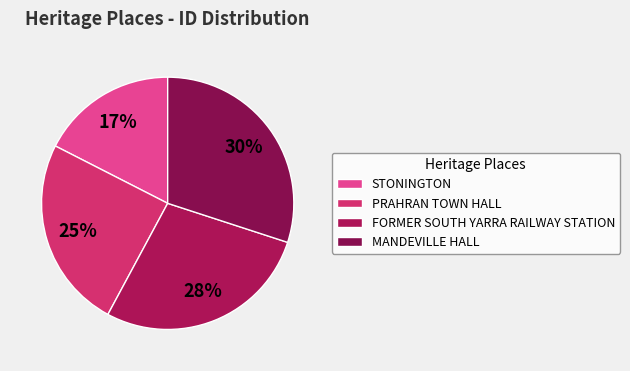

To the nearest percent, what portion does FORMER SOUTH YARRA RAILWAY STATION represent?

28%